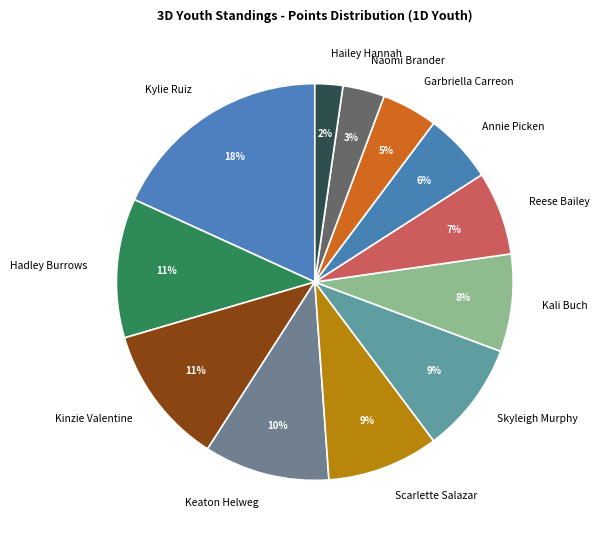

Between Keaton Helweg and Reese Bailey, which is larger?

Keaton Helweg